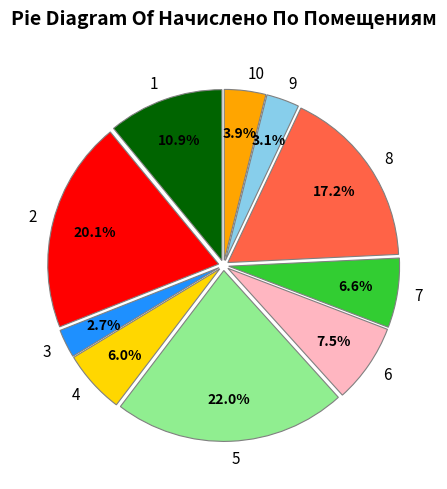

What is the ratio of the value at 8 to the value at 1?

1.6